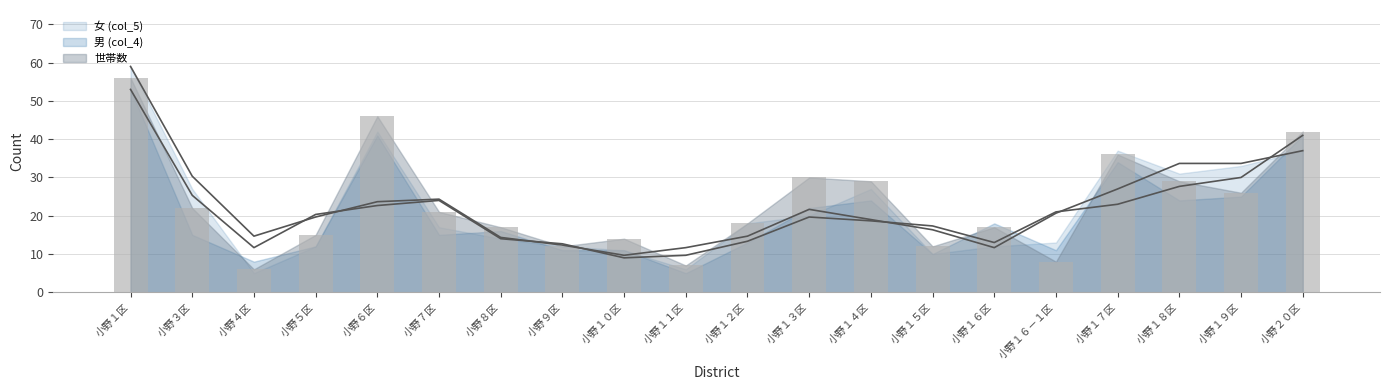

What is the value of the 男 (col_4) bar at the 9th from the left?

11